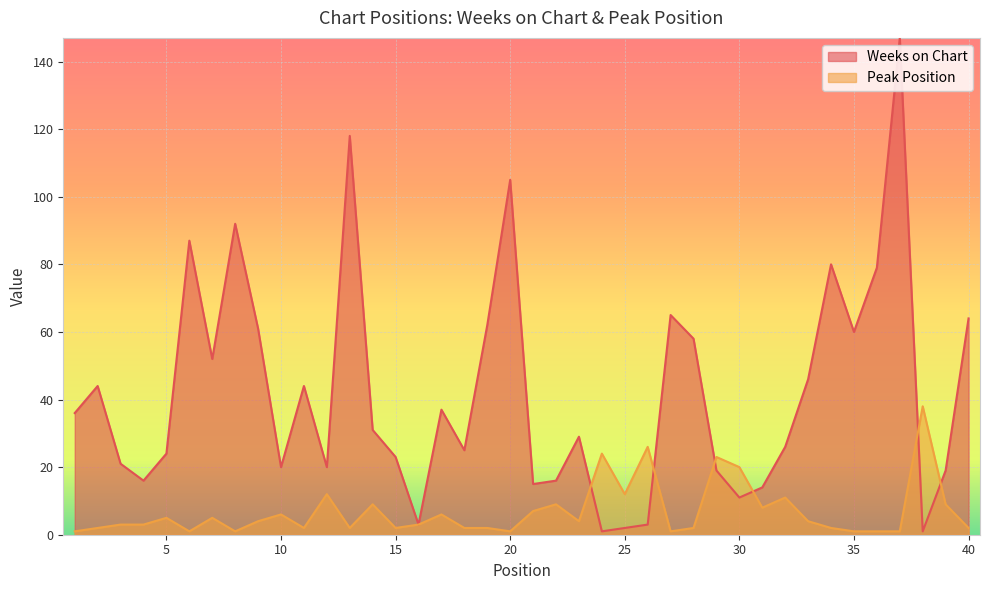

How many interior local valleys does the Weeks on Chart series have?

11